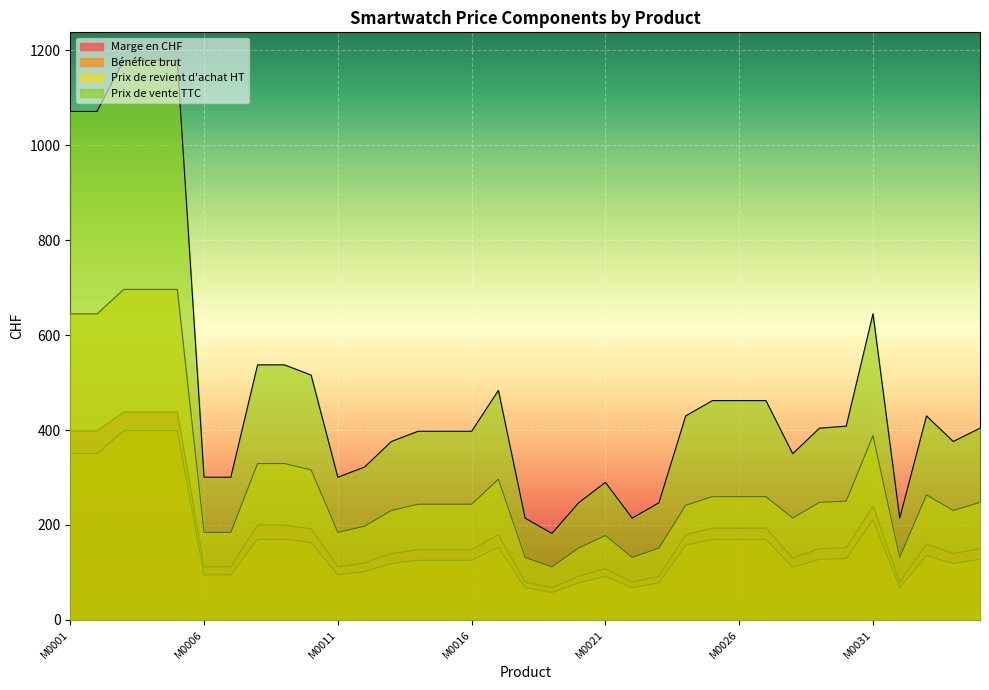

True or false: Prix de revient d'achat HT and Marge en CHF cross at least once.

False